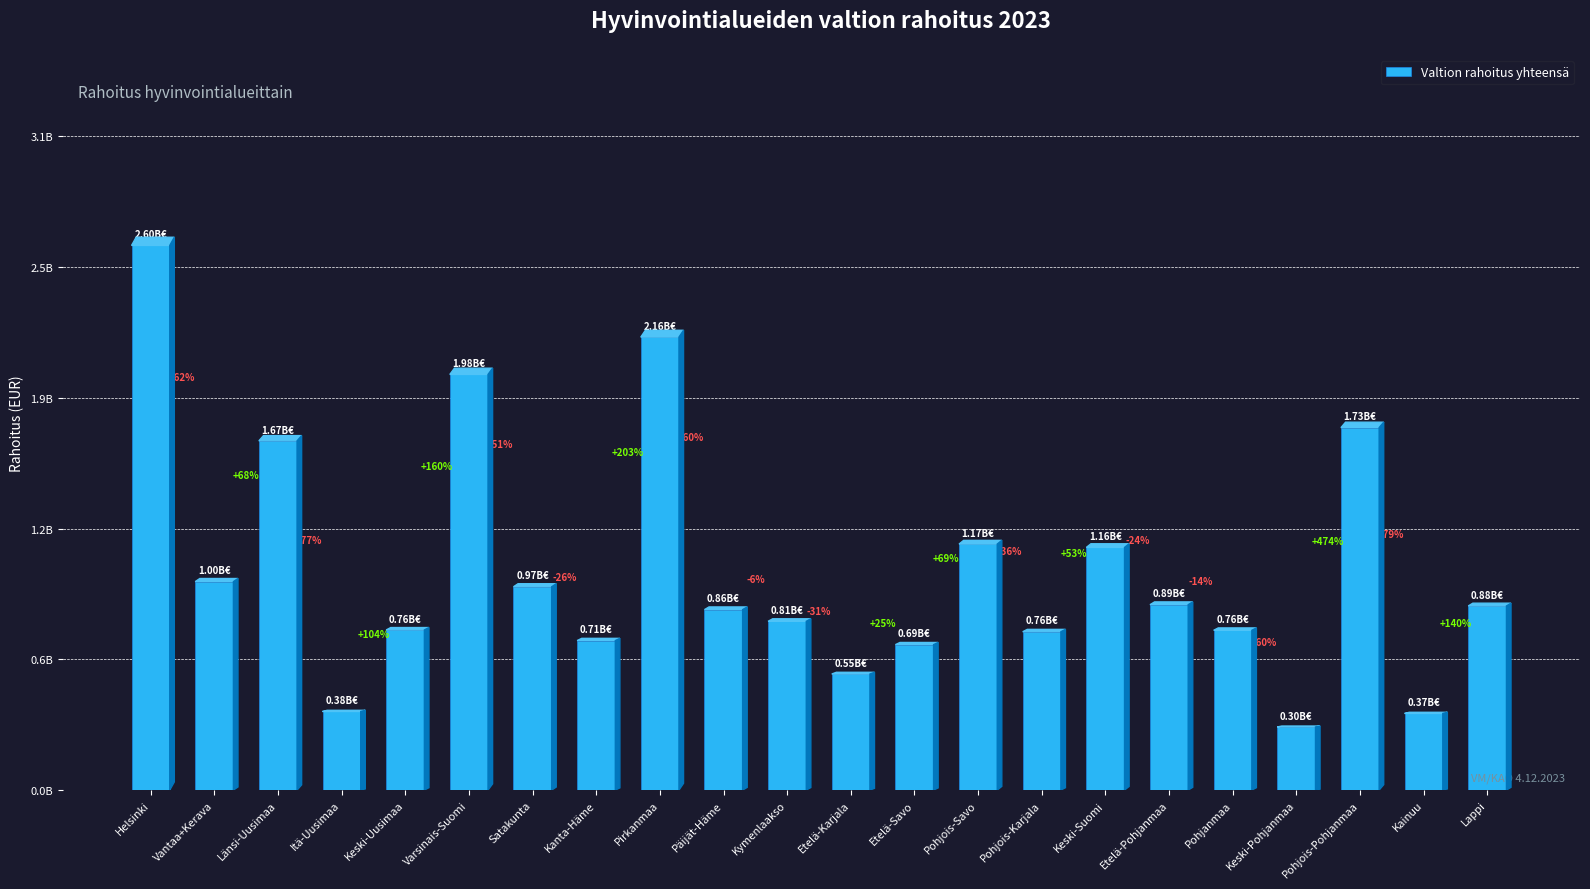

True or false: the data shows 2600907248.4 at Helsinki.

True